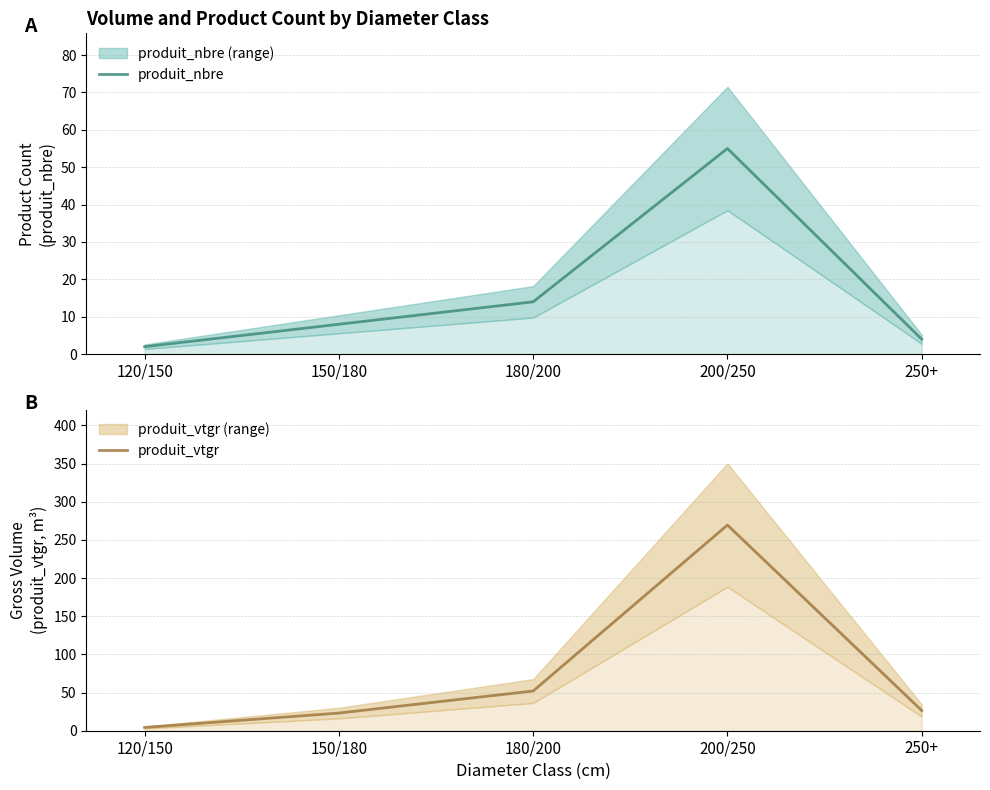

What position from the left is 180/200?

3